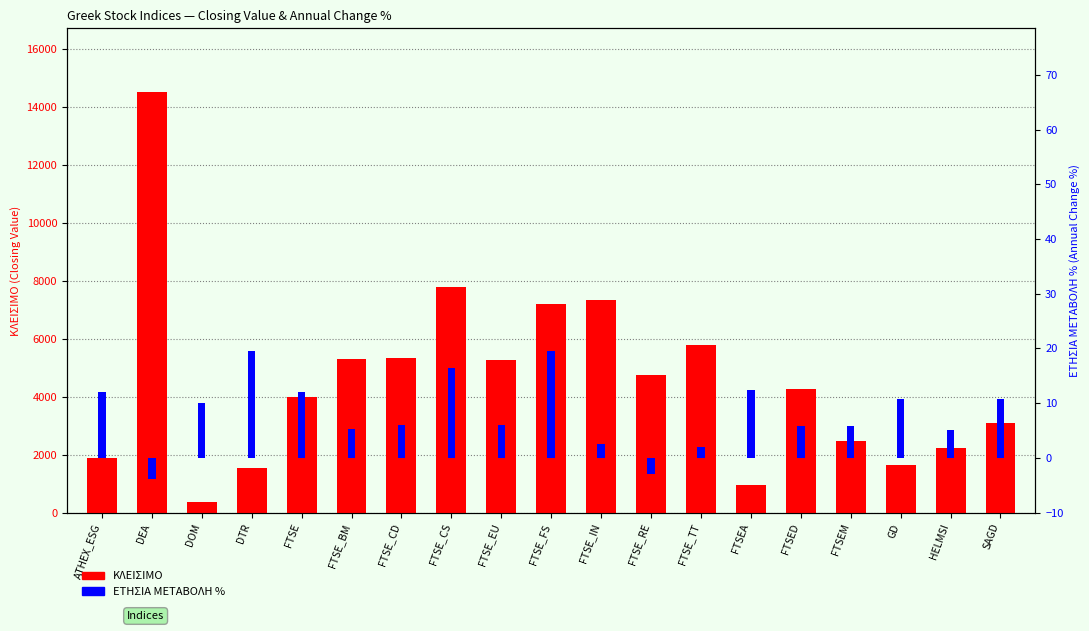

Rank the series by their maximum value, from highest to lowest.

ΚΛΕΙΣΙΜΟ, ΕΤΗΣΙΑ ΜΕΤΑΒΟΛΗ %